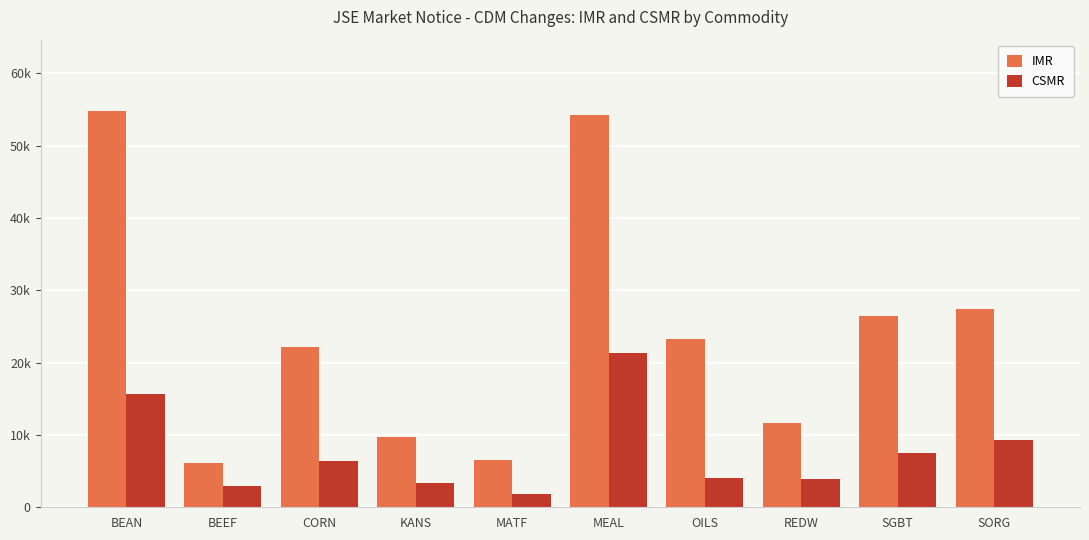

Is the value of IMR at SORG greater than the value of CSMR at SORG?

Yes